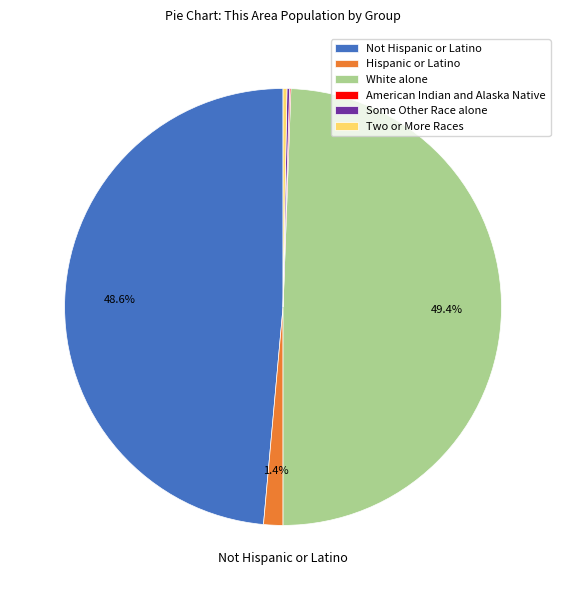

Is Hispanic or Latino the majority of the pie?

No